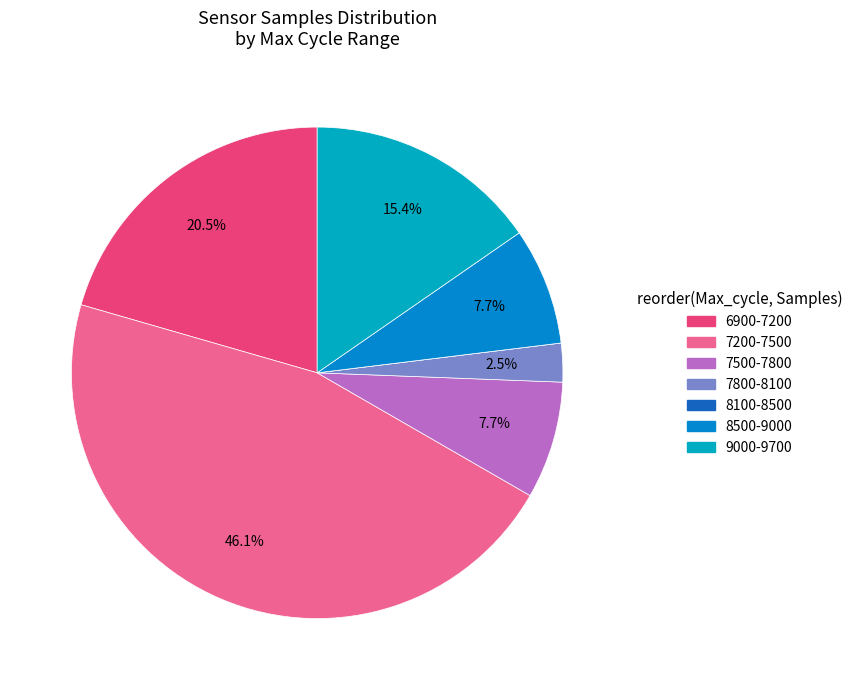

Is there a majority slice in this chart?

No